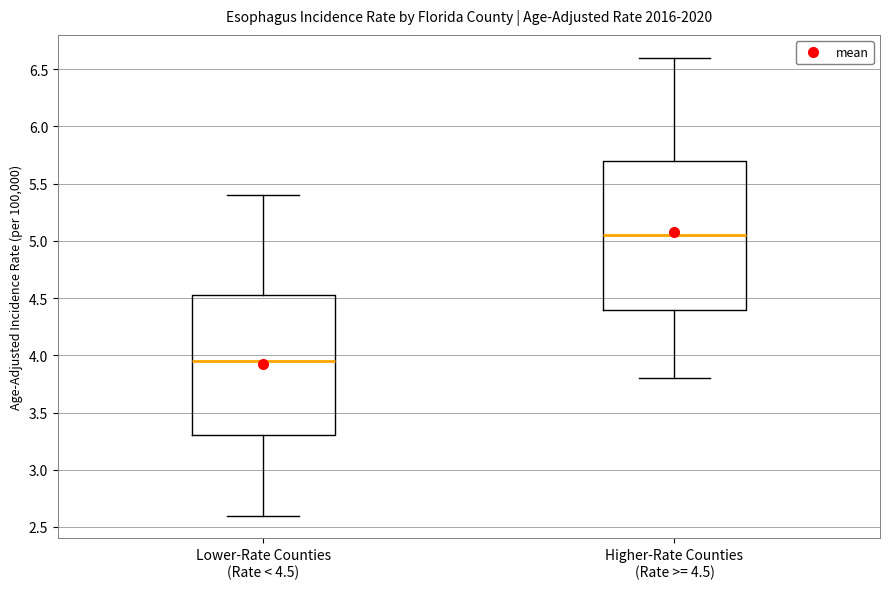

Comparing the boxes themselves (not the whiskers), which one is the tallest?

Higher-Rate Counties (Rate >= 4.5)